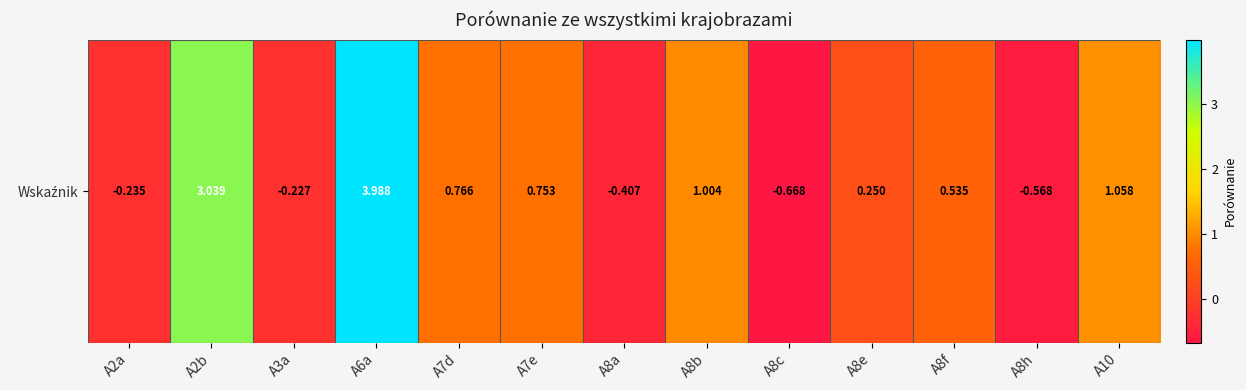

Which label corresponds to the largest value in the chart?

A6a